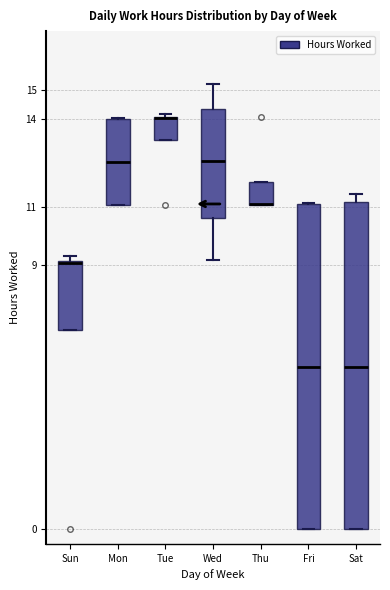

Where is the upper edge of the box for Fri on the y-axis? The values are not printed on the chart, so give them approximately, as read against the axis.

11.1